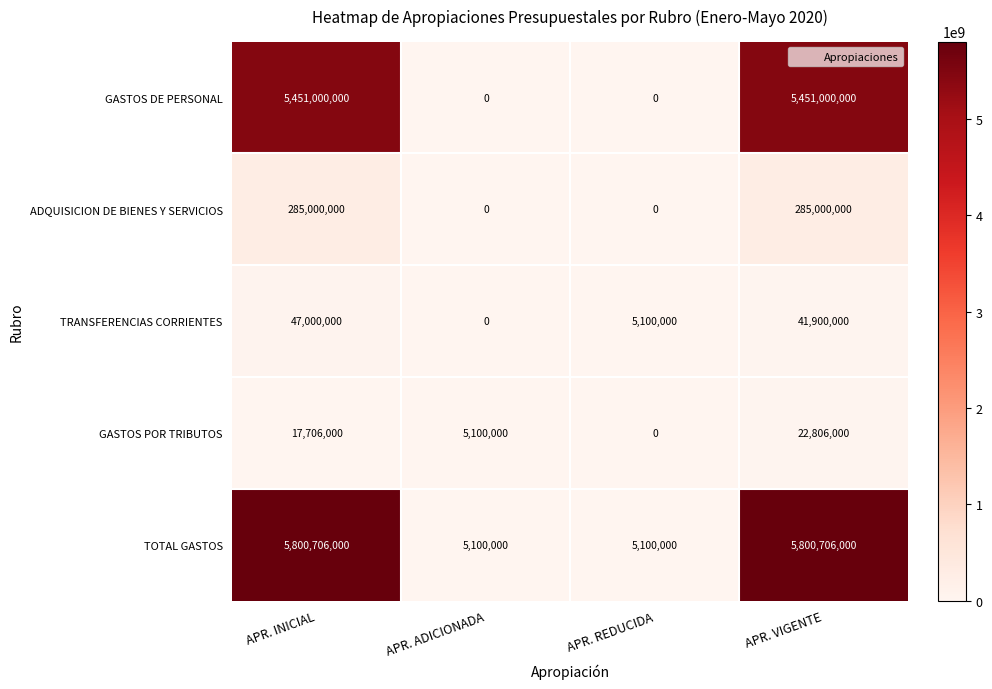

Count the ADQUISICION DE BIENES Y SERVICIOS values in the range 0 to 285000000.

4